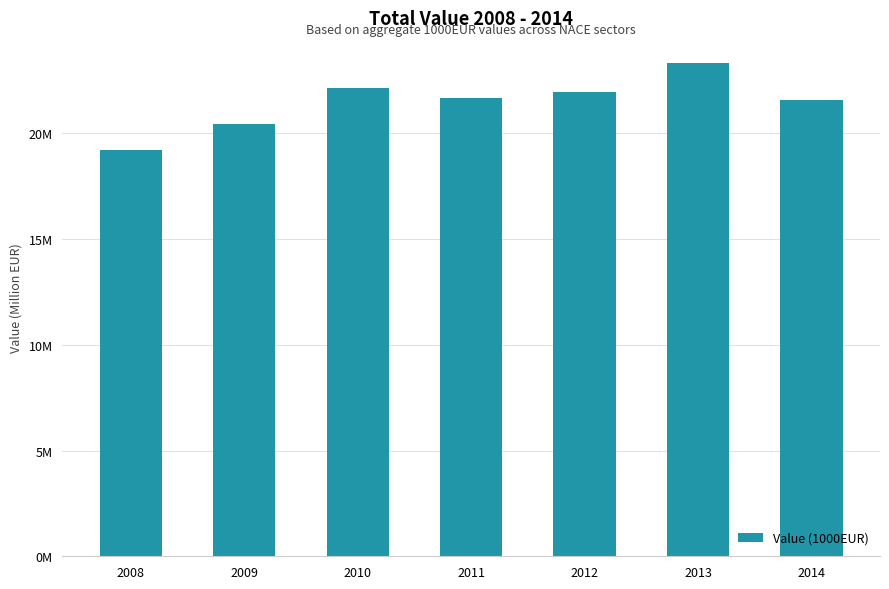

What is the minimum value shown in the chart?

19.2